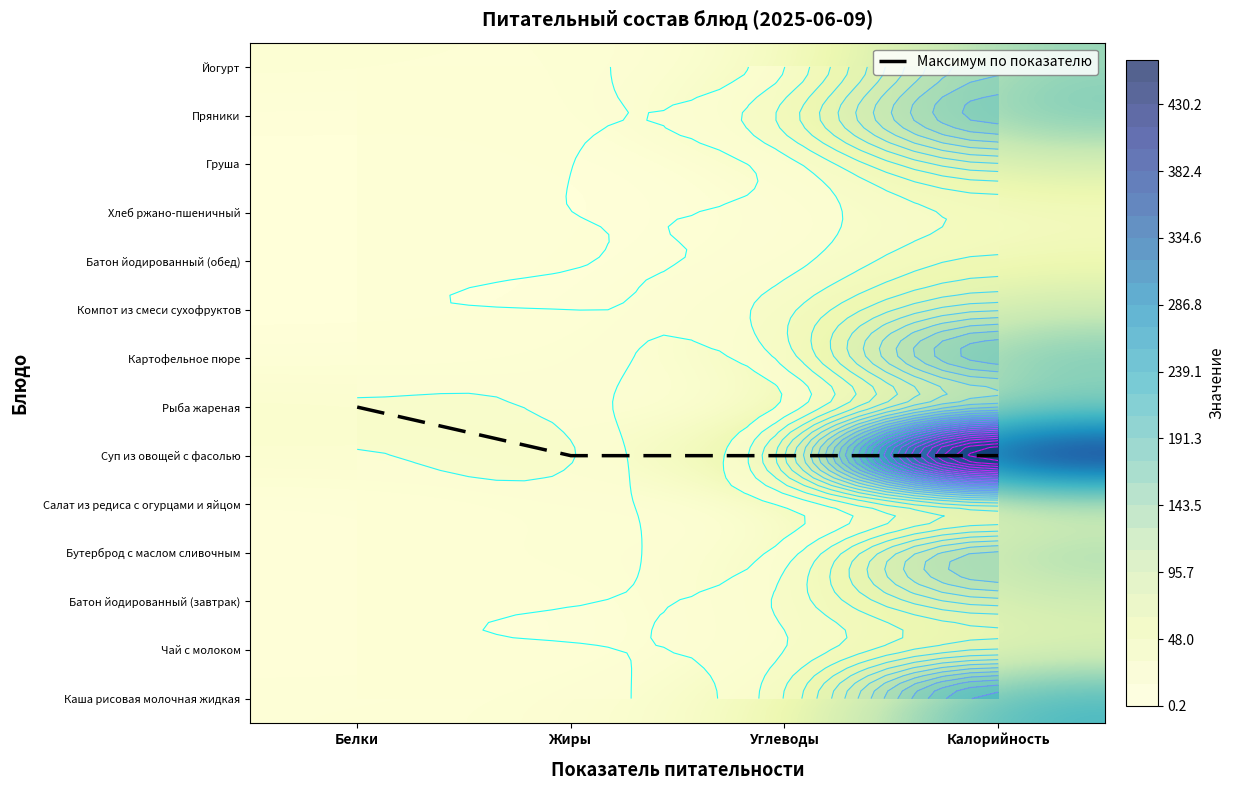

At which category is the sum across all series the highest?

Калорийность